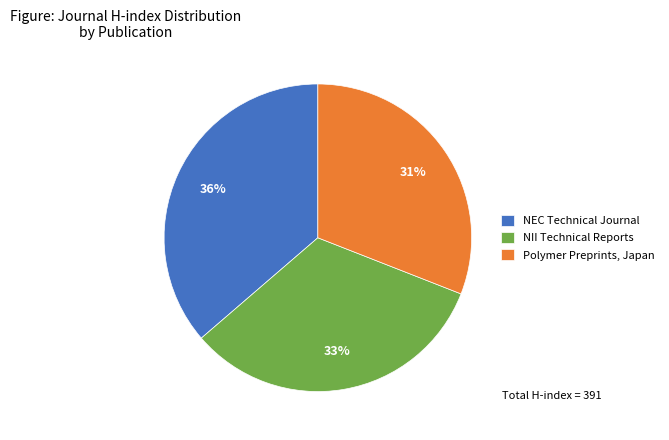

What is the largest slice in the pie chart?

NEC Technical Journal